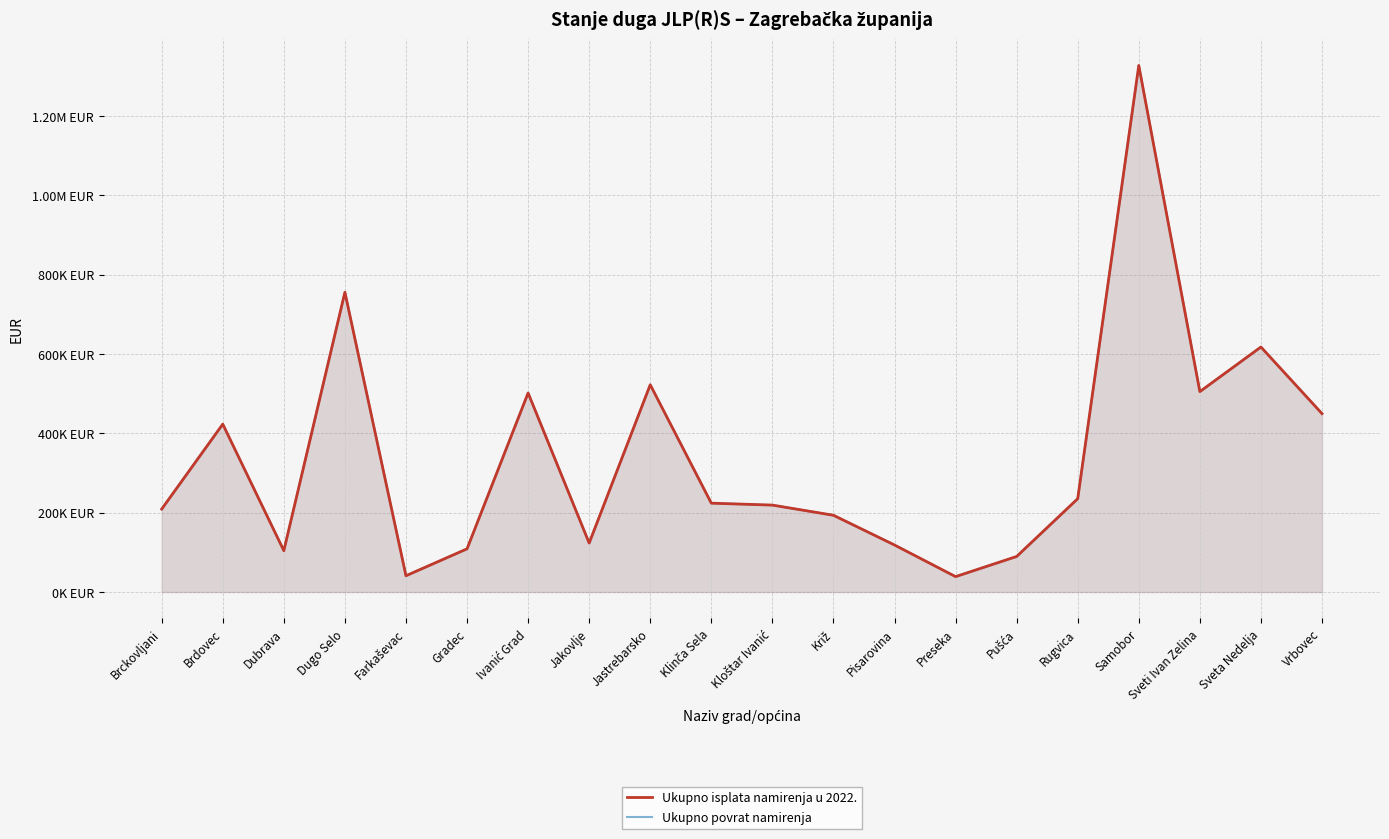

At which label does Ukupno povrat namirenja reach its minimum?

Preseka